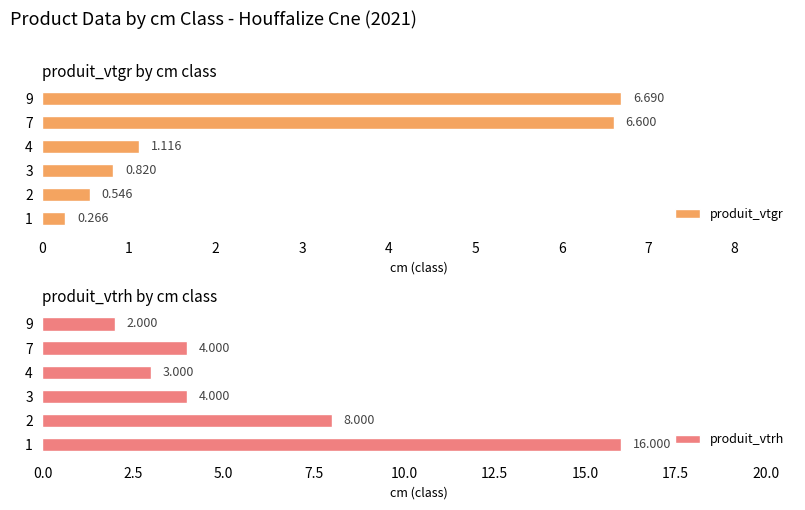

Reading left to right, list all the values displayed in this chart.

produit_vtgr: 0.3	0.5	0.8	1.1	6.6	6.7
produit_vtrh: 16.0	8.0	4.0	3.0	4.0	2.0